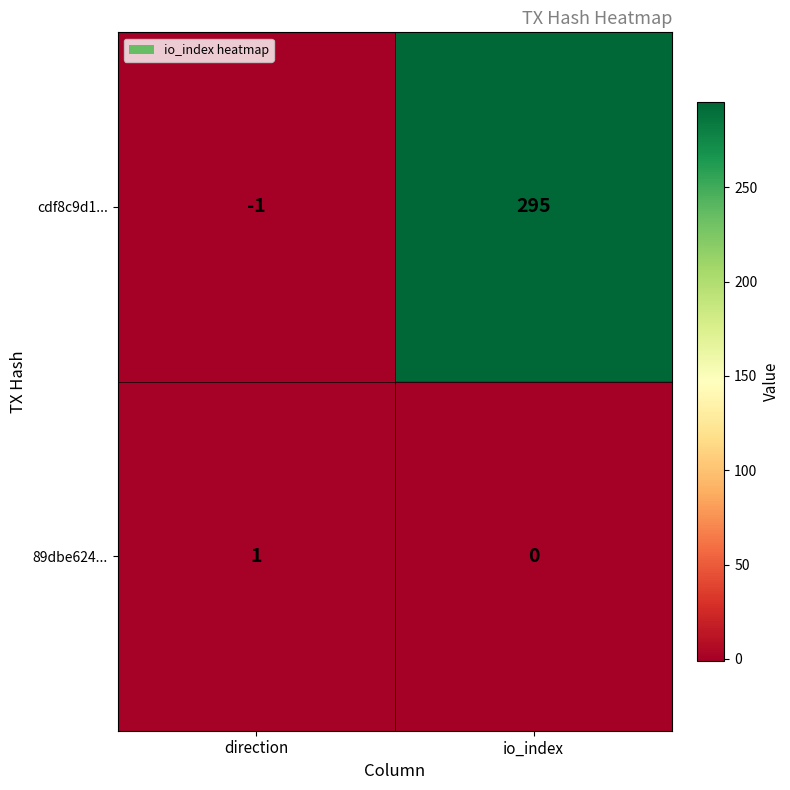

Rank the series by their maximum value, from highest to lowest.

cdf8c9d1..., 89dbe624...